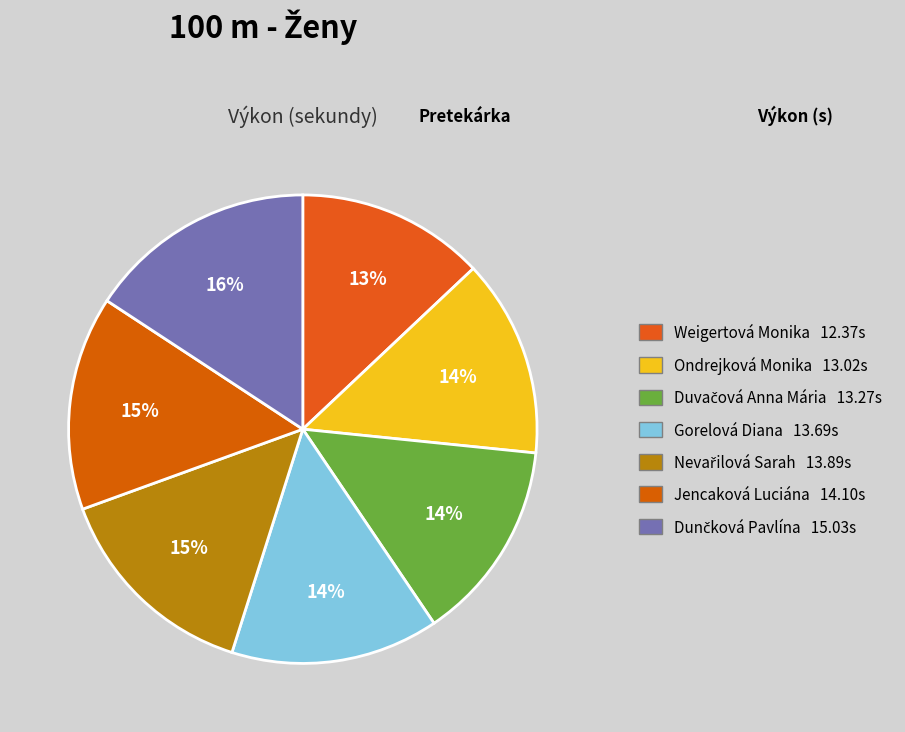

How many segments does this pie chart have?

7